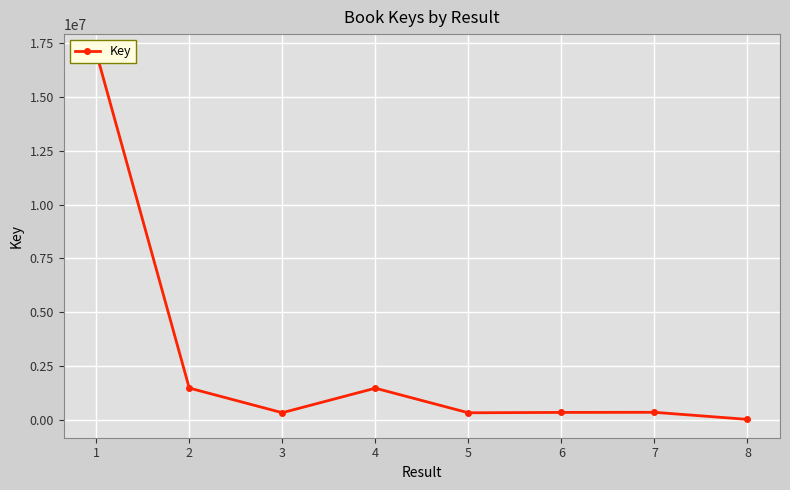

List the labels in order of value, smallest first.

8, 5, 3, 6, 7, 4, 2, 1